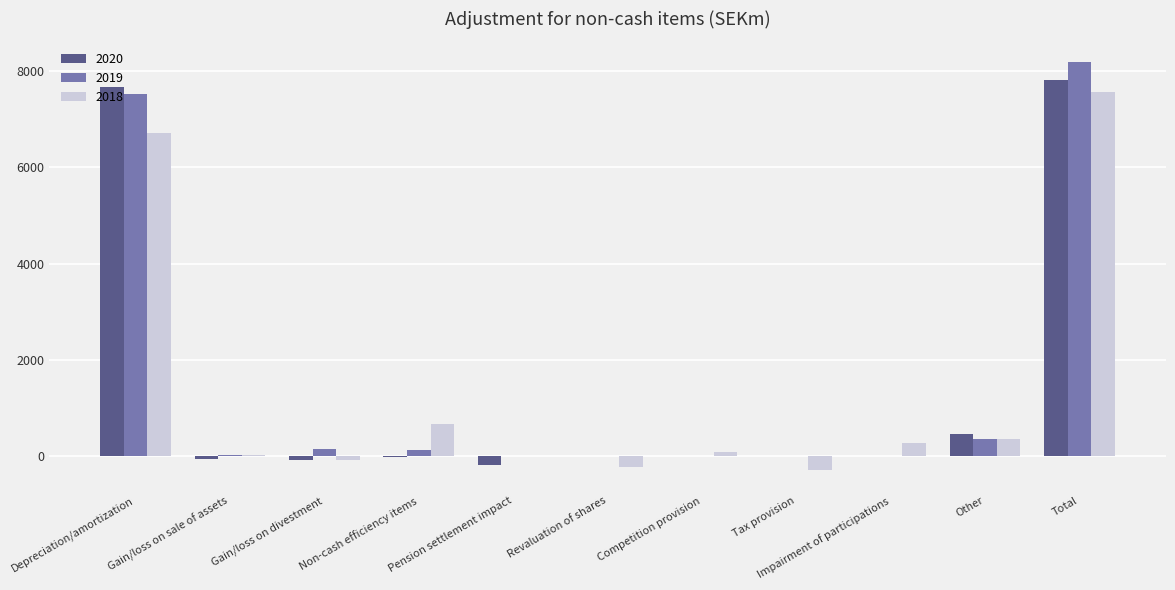

True or false: 2019 has a value of 0 at Competition provision.

True